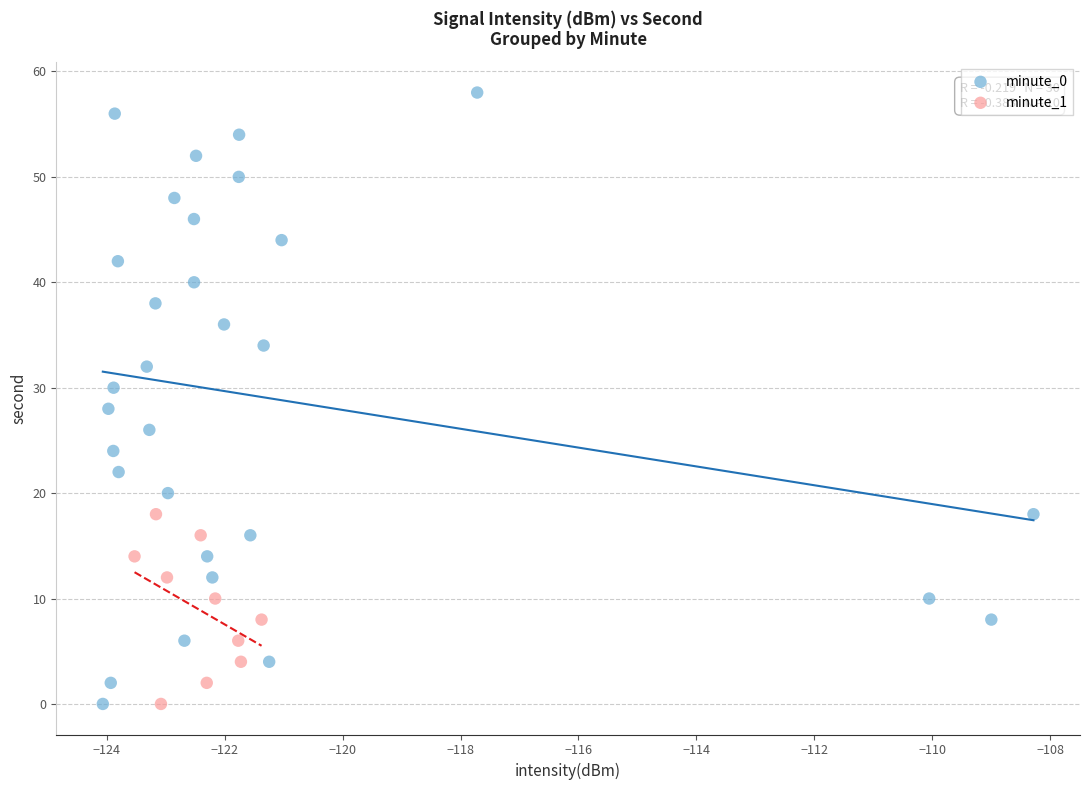

Which series has the widest spread of Y values?

minute_0